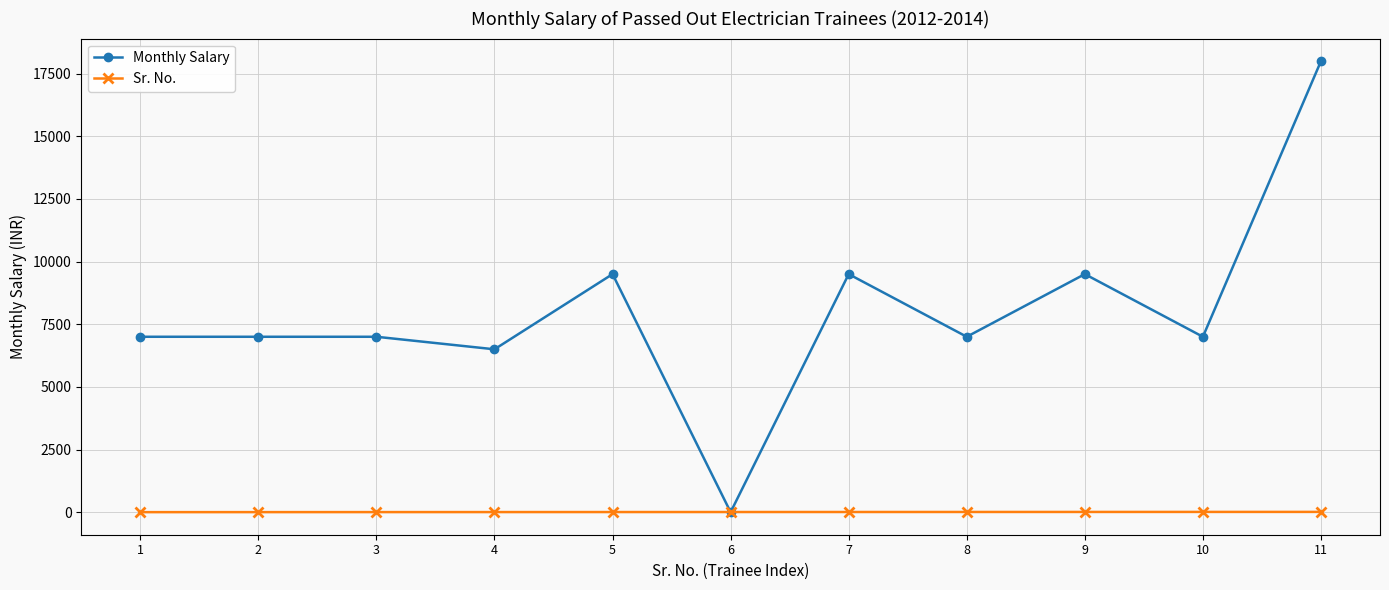

Count the number of categories in the chart.

11